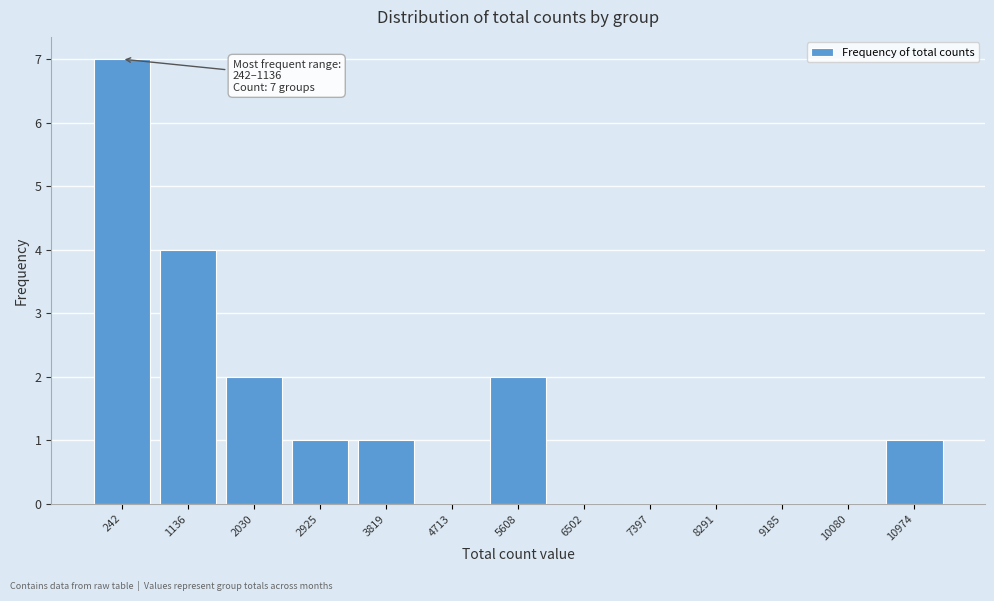

Reading right to left, extract all data points from this chart.

10974=1	10080=0	9185=0	8291=0	7397=0	6502=0	5608=2	4713=0	3819=1	2925=1	2030=2	1136=4	242=7